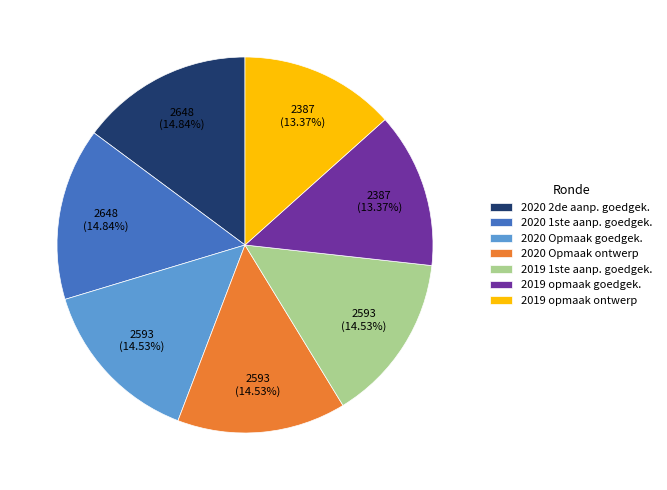

Is the sum of 2019 1ste aanp. goedgek. and 2019 opmaak goedgek. greater than half?

No